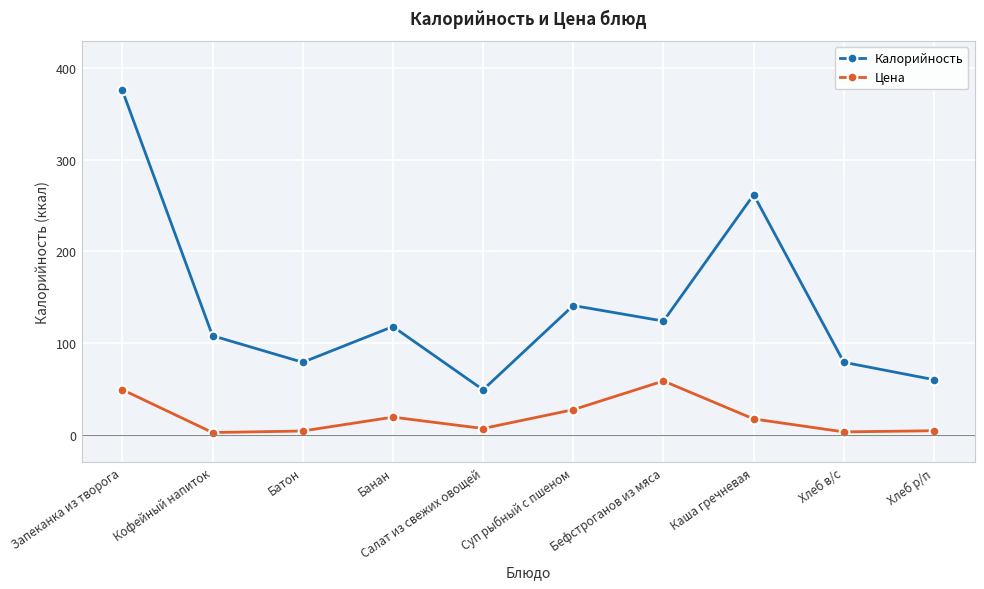

At which label does Калорийность reach its peak?

Запеканка из творога